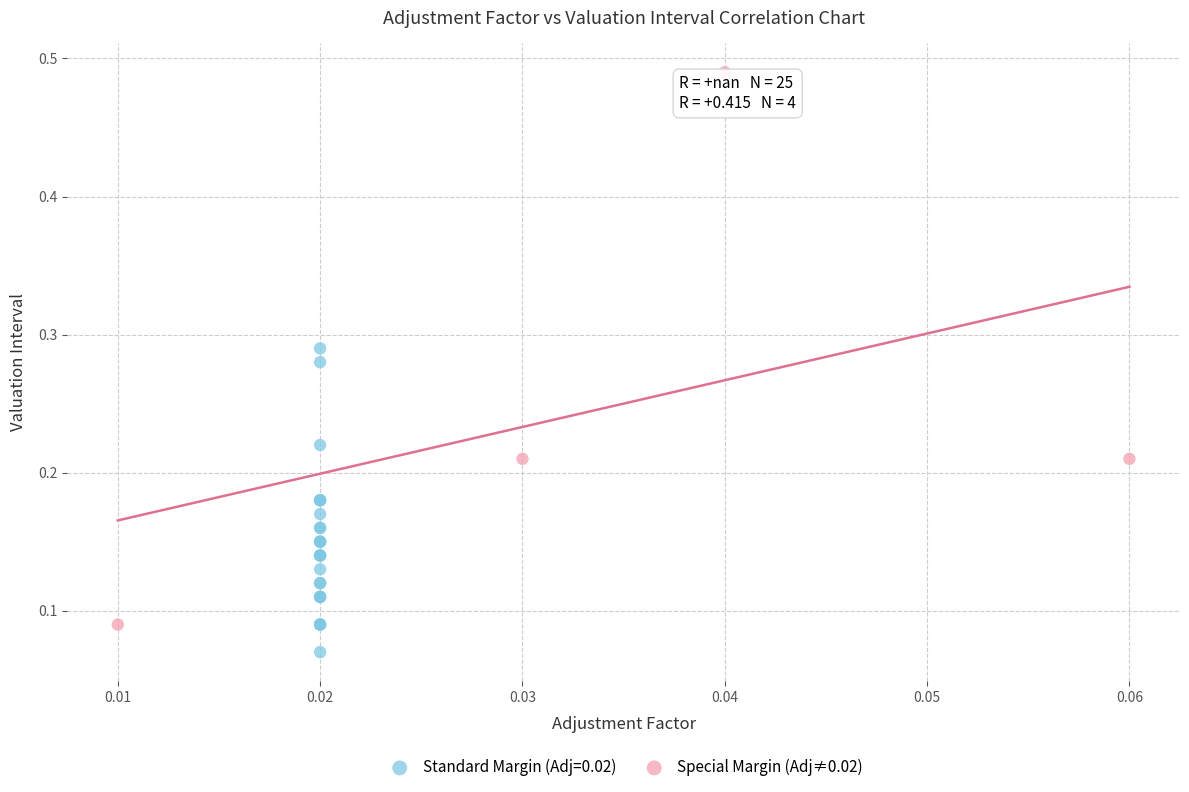

Which series contains the highest Y value?

Special Margin (Adj≠0.02)